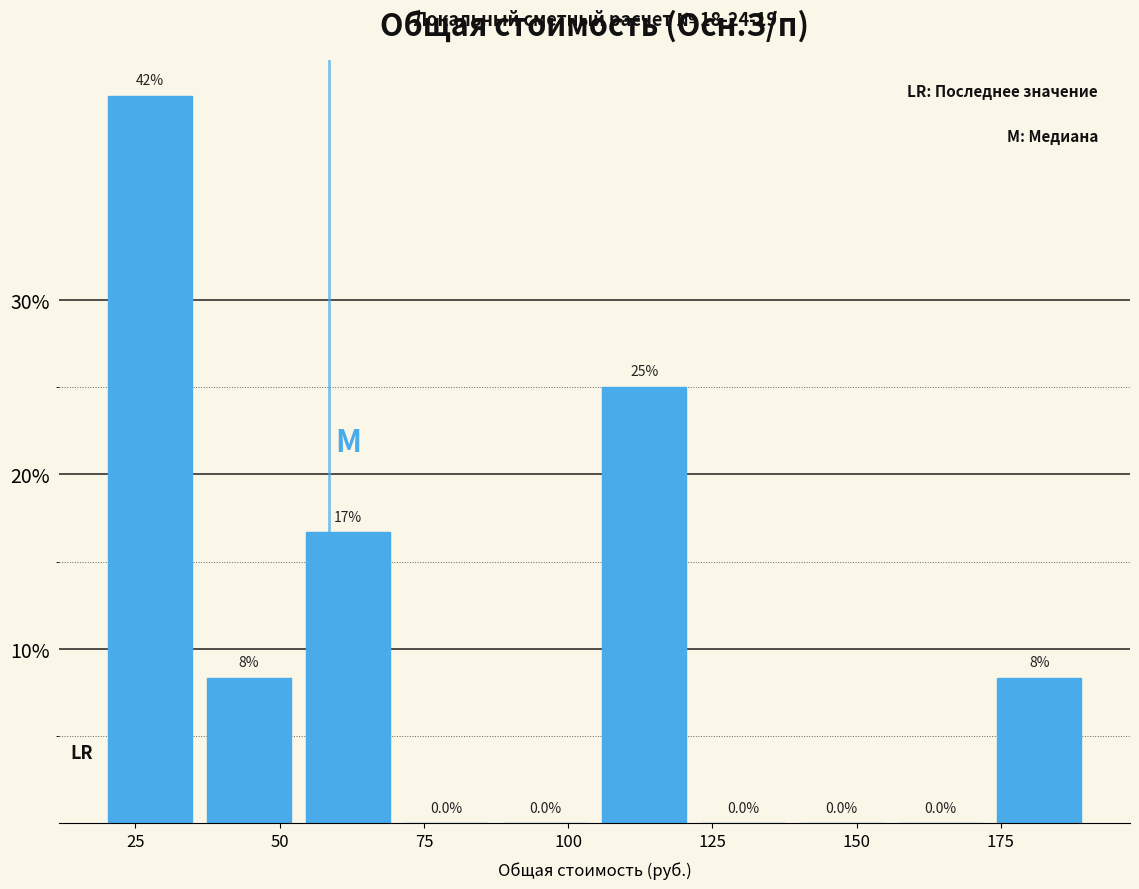

Around what value on the x-axis is the tallest bar? Give the approximate position of its centre, as read against the axis.

30